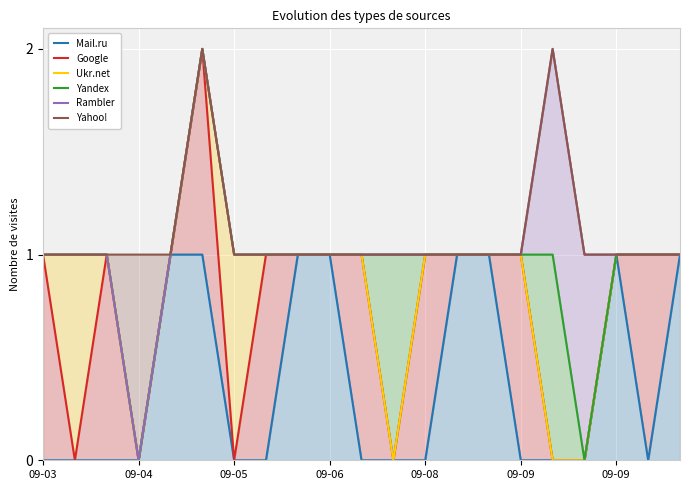

What are all the series names shown in the legend?

Mail.ru, Google, Ukr.net, Yandex, Rambler, Yahoo!